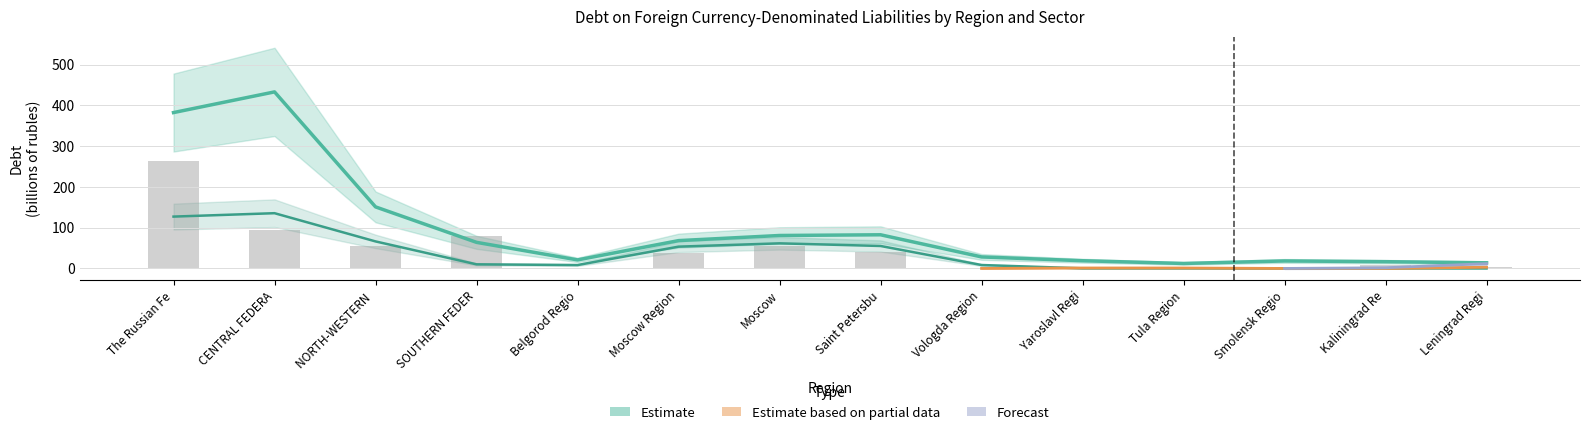

At how many categories does at least one series exceed 77?

6